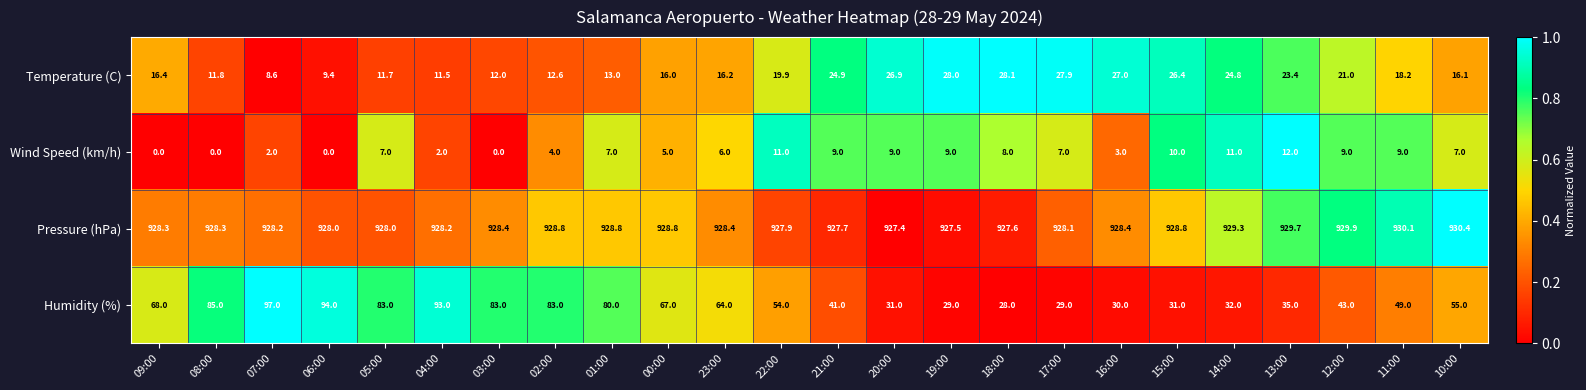

Where is Humidity (%) nearest to the value 62?

23:00